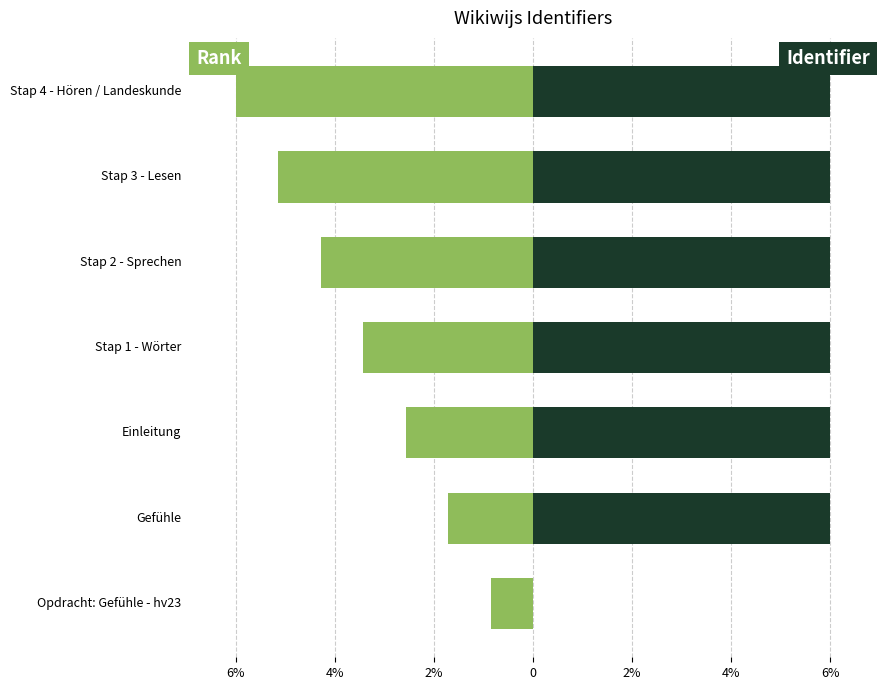

Between Stap 1 - Wörter and Gefühle, which is larger?

Gefühle